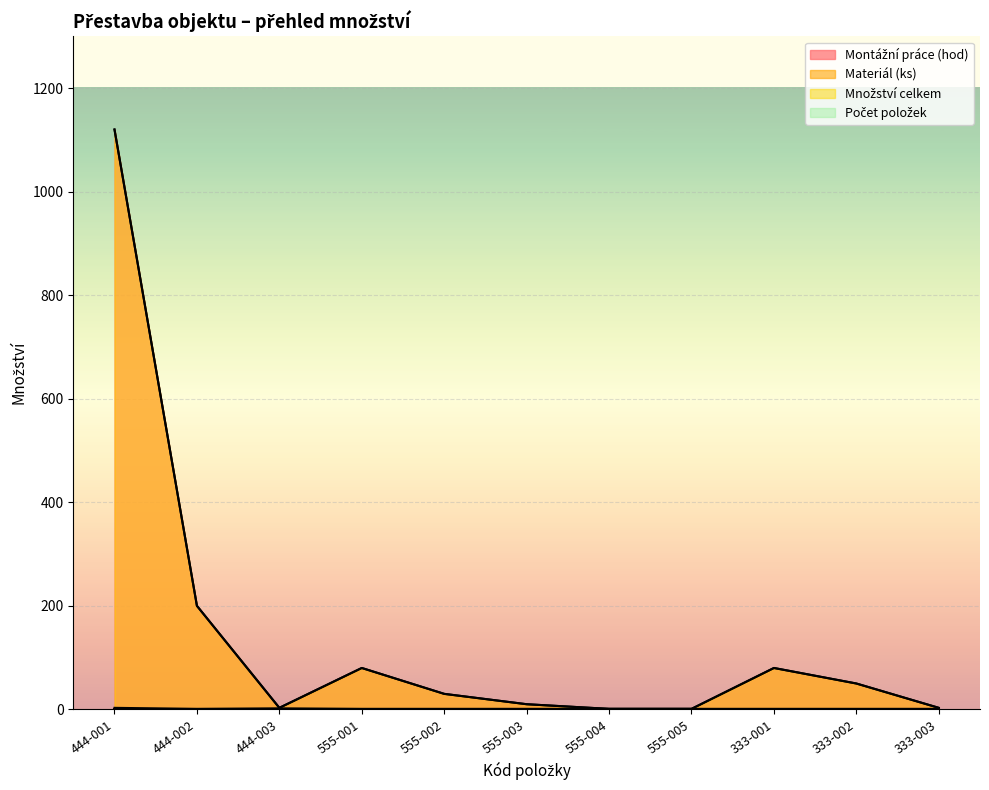

What is the total value across all series at 555-002?

61